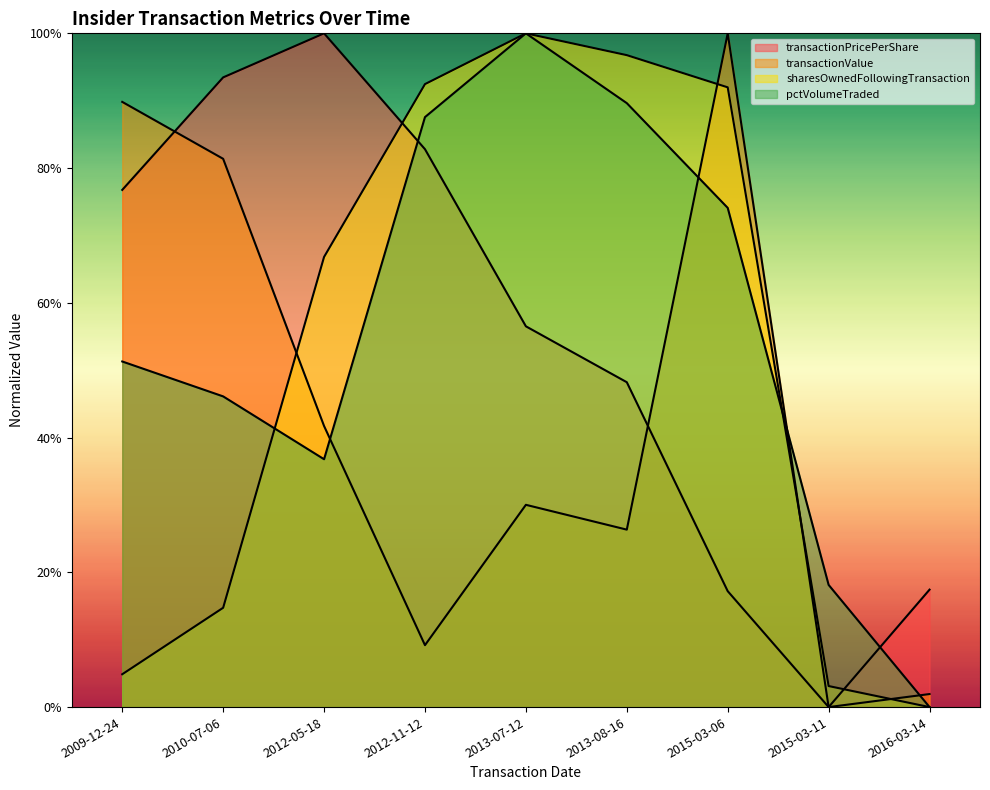

True or false: transactionValue and pctVolumeTraded cross at least once.

True